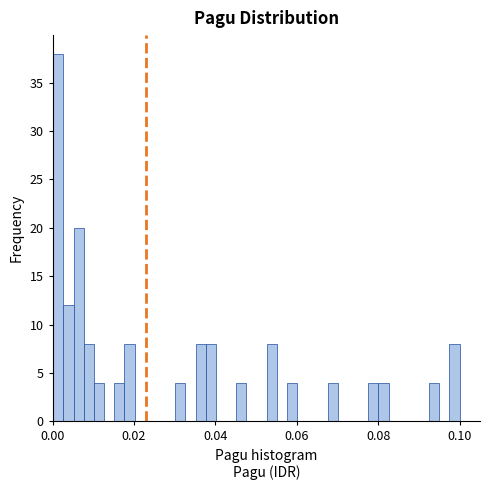

Around what value on the x-axis is the tallest bar? Give the approximate position of its centre, as read against the axis.

0.002